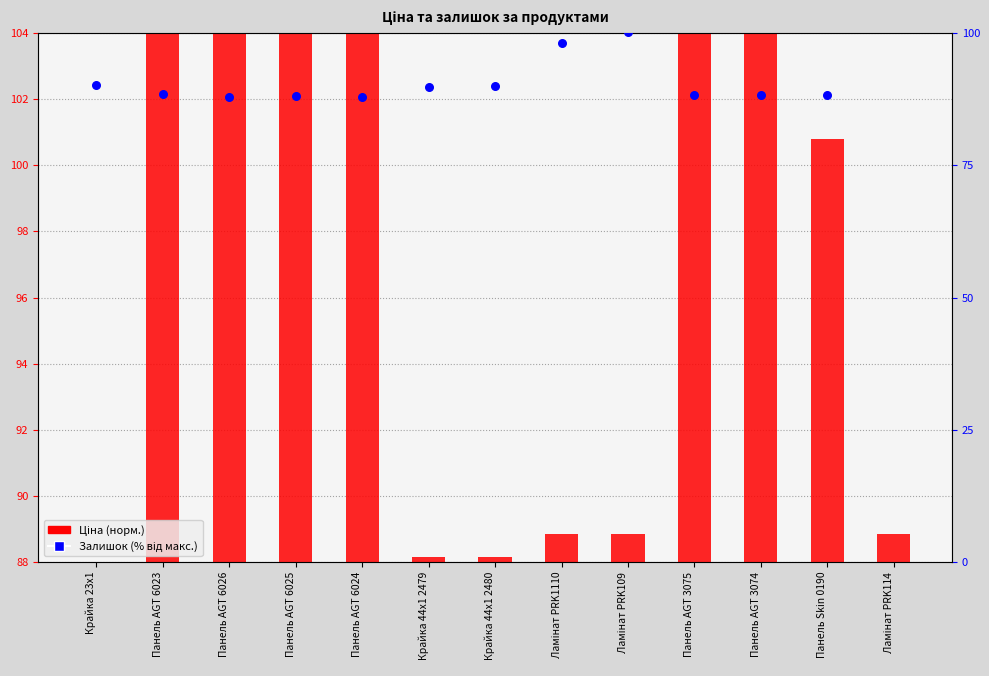

Which series contains the highest Y value?

Залишок (% від макс.)